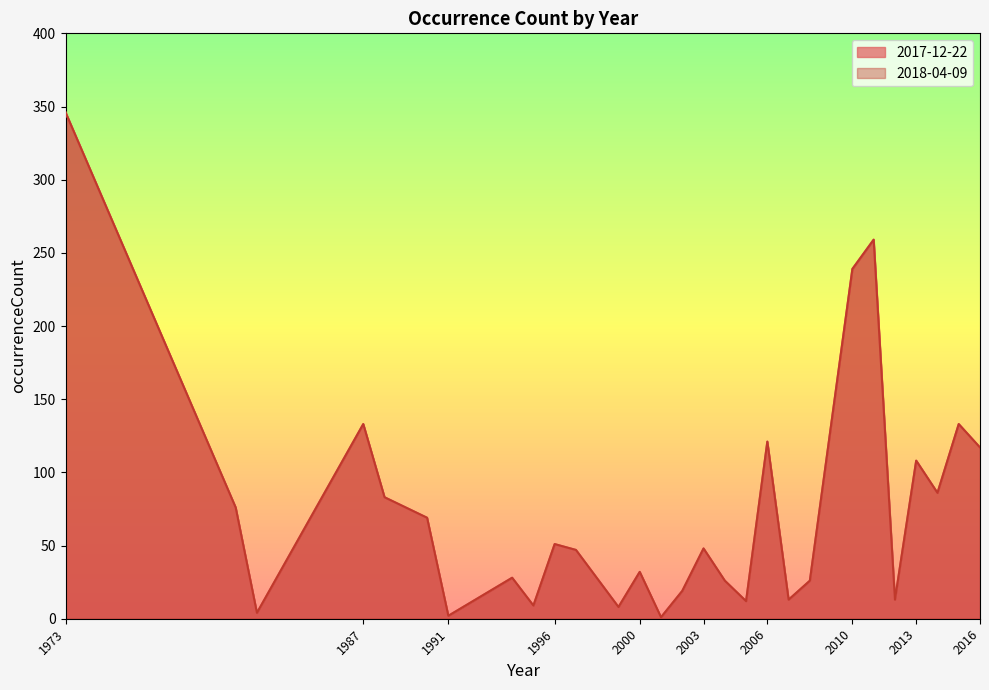

What is the difference between the maximum and minimum values in the 2018-04-09 series?

345